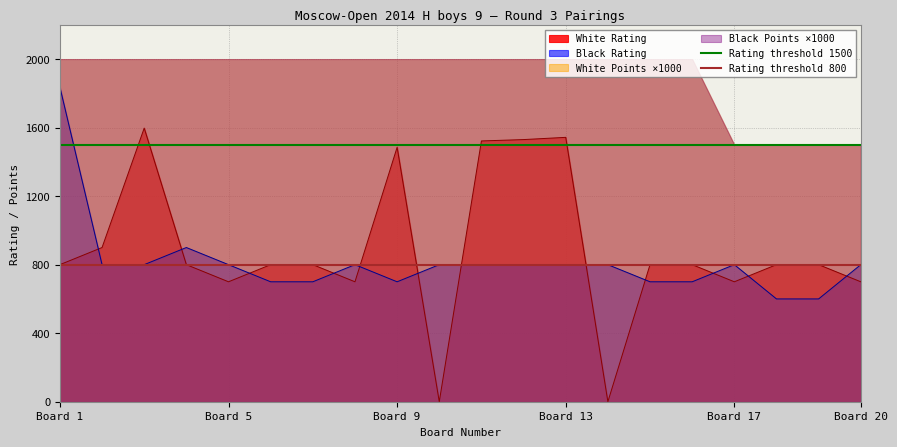

True or false: Black Rating and White Rating cross at least once.

True